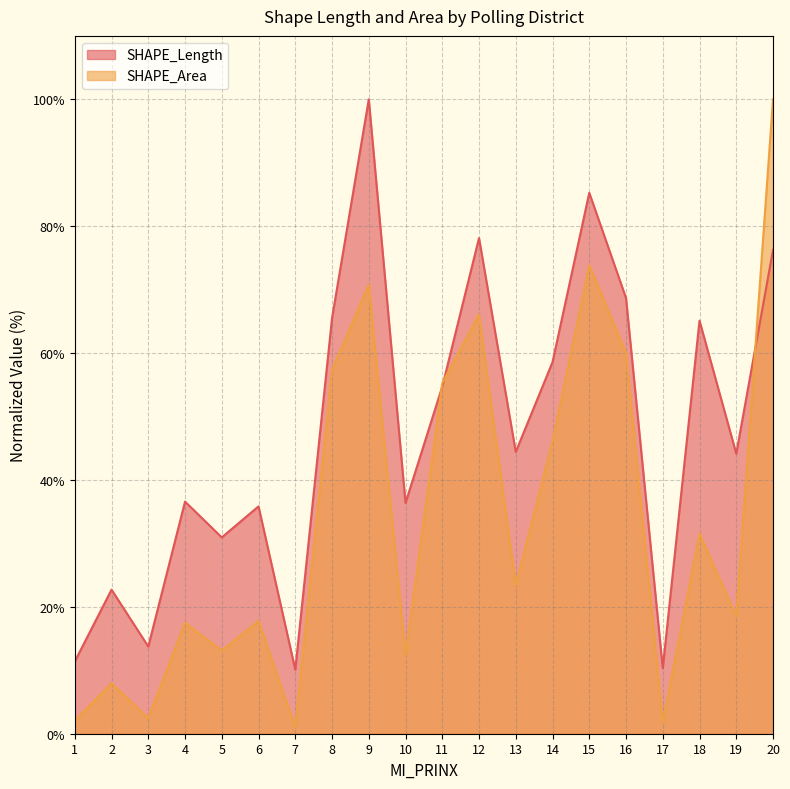

How many lines are shown in the chart?

2